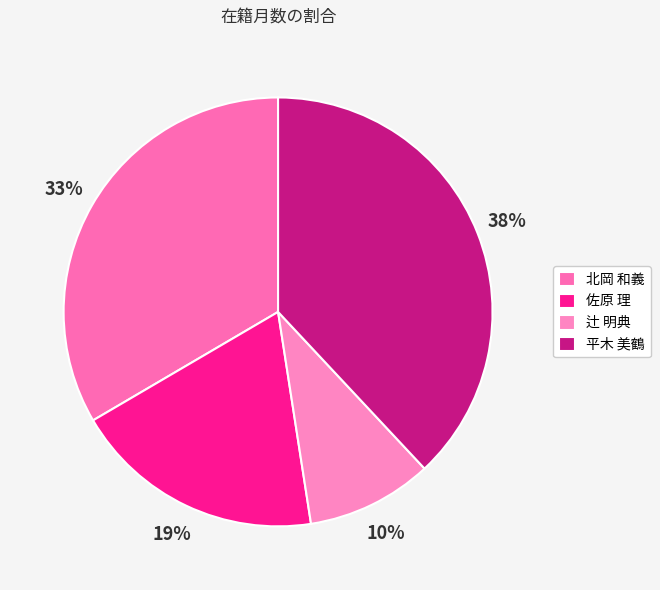

To the nearest percent, what percentage of the pie is 北岡 和義?

33%